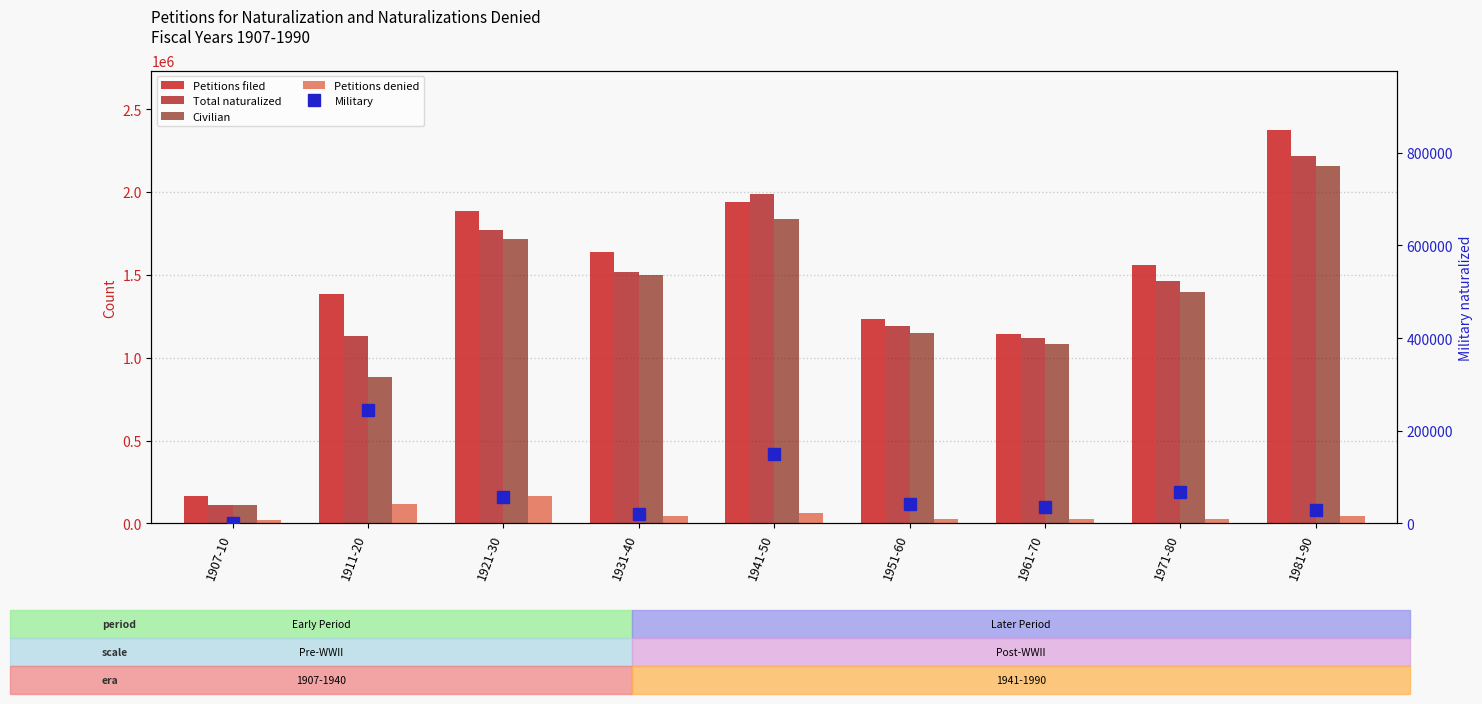

What is the difference between the Total naturalized values at 1911-20 and 1907-10?

1017234